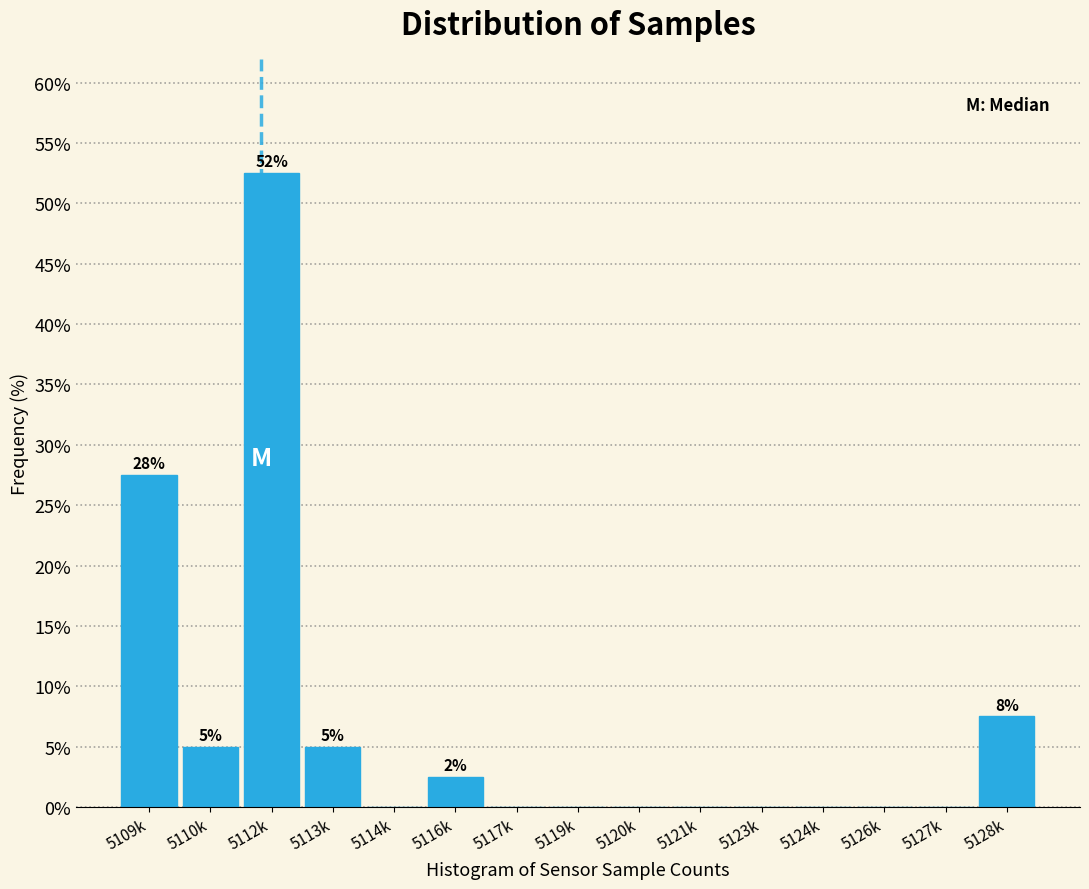

Reading left to right, transcribe all the data shown in this chart.

5109k=27.5	5110k=5.0	5112k=52.5	5113k=5.0	5114k=0.0	5116k=2.5	5117k=0.0	5119k=0.0	5120k=0.0	5121k=0.0	5123k=0.0	5124k=0.0	5126k=0.0	5127k=0.0	5128k=7.5